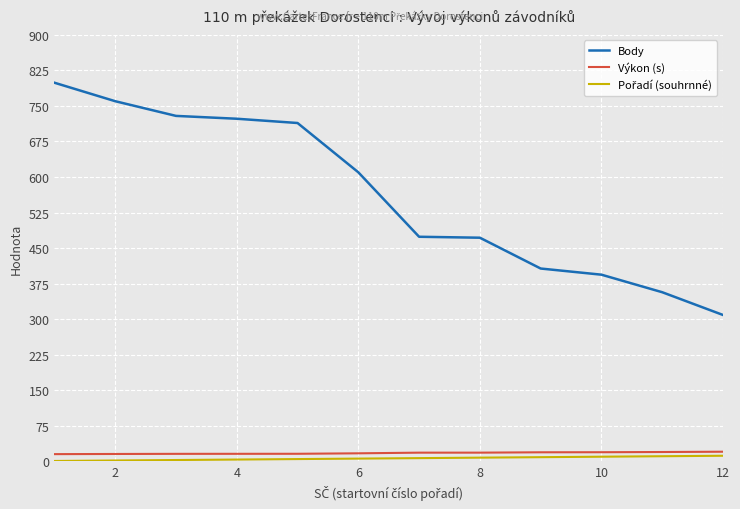

What is the maximum value shown in the chart?

799.0